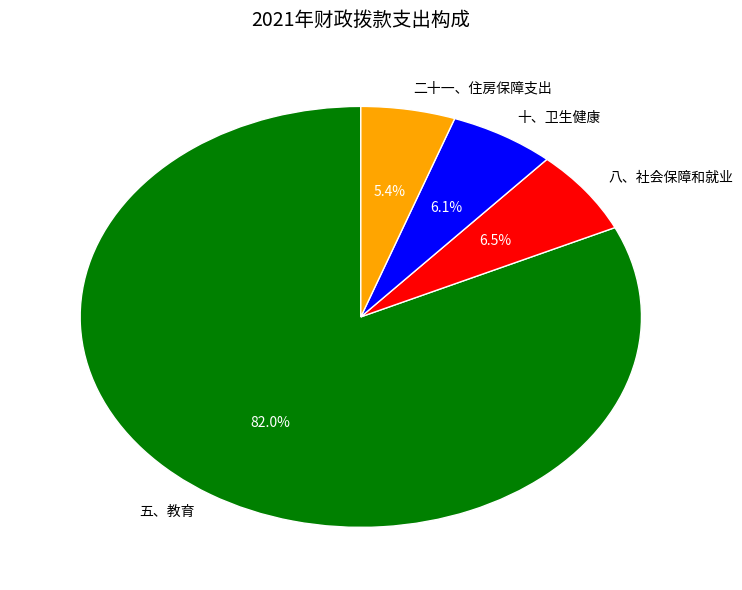

To the nearest percent, what percentage of the pie is 二十一、住房保障支出?

5%